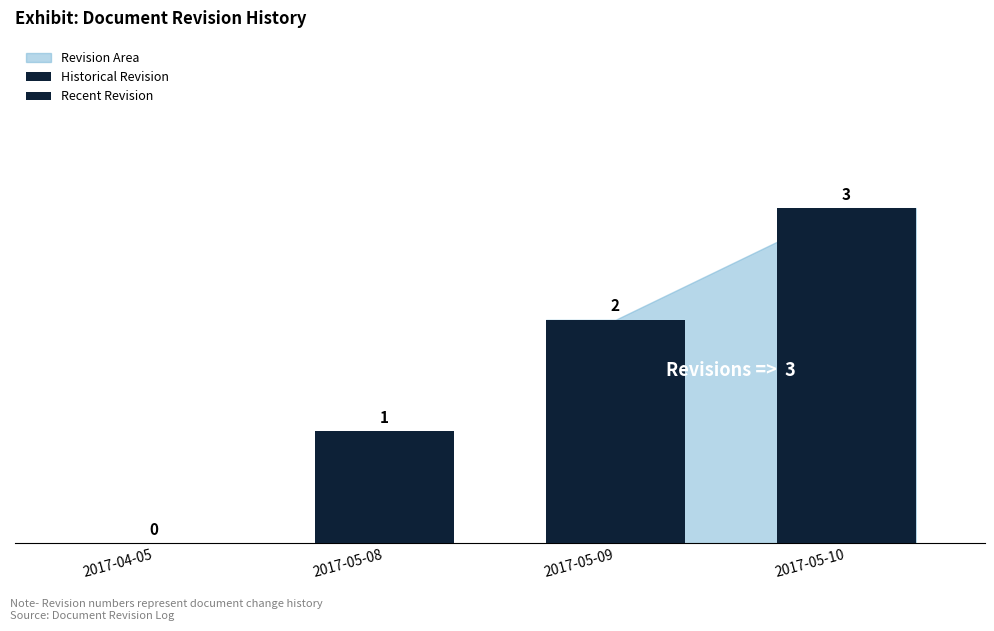

Reading right to left, what are all the values shown in this chart?

3	2	1	0